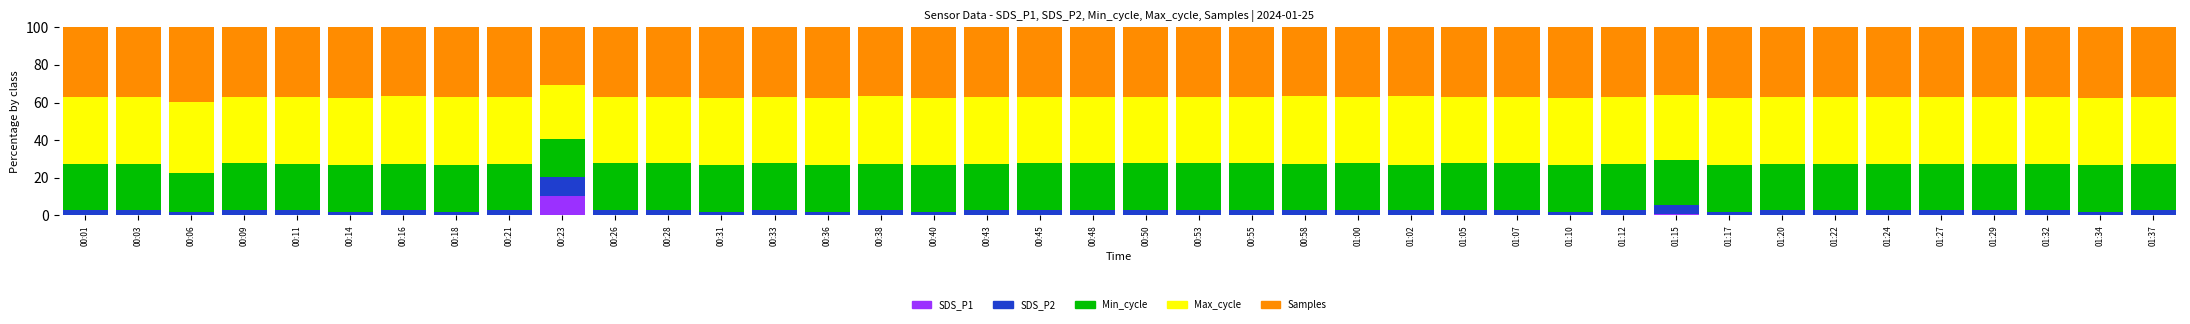

True or false: SDS_P1 has a value of 0.3 at 00:58.

True